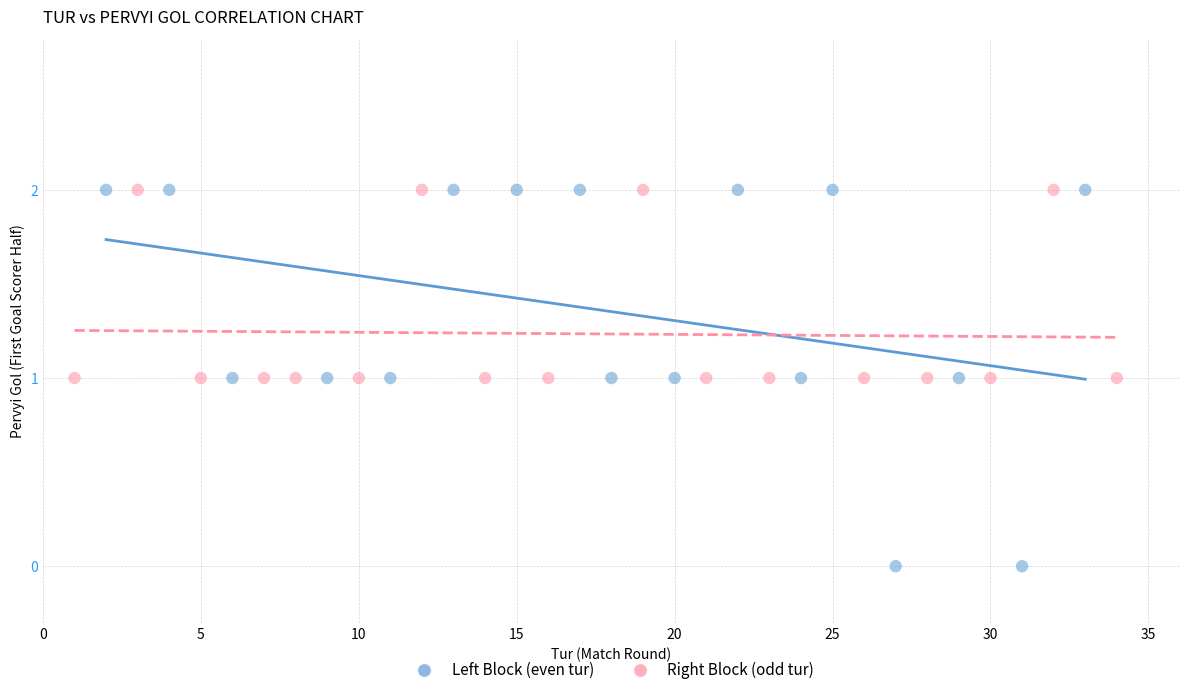

Which series contains the lowest Y value?

Left Block (even tur)